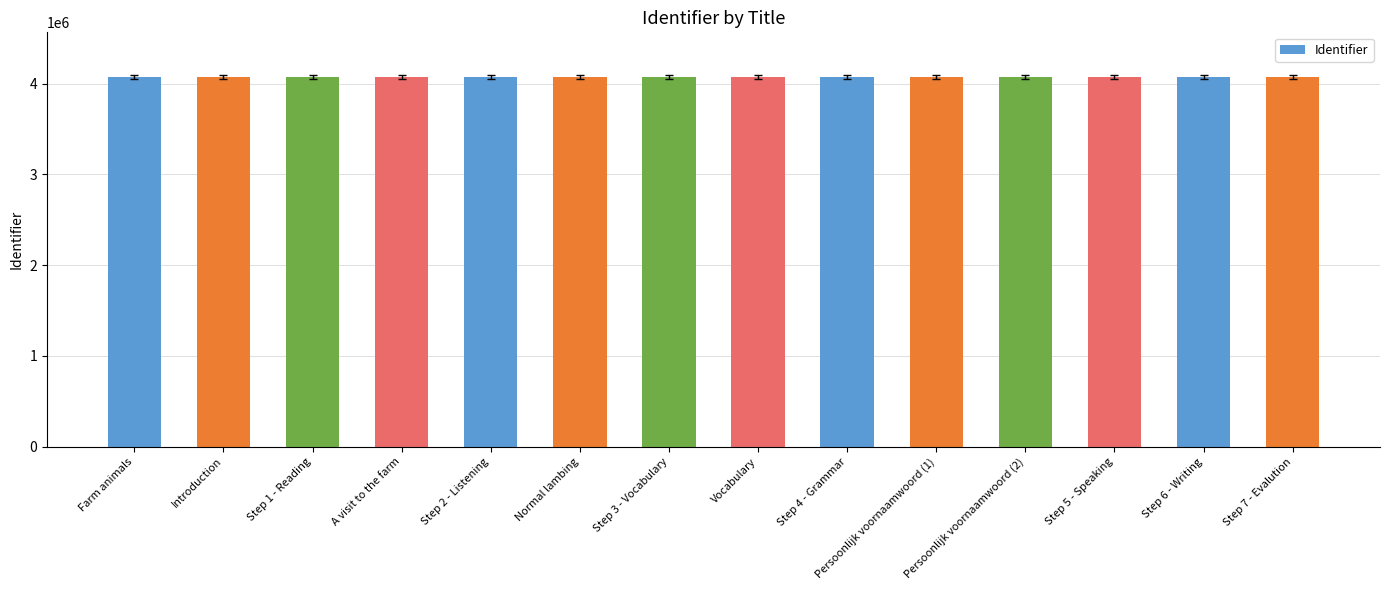

What is the difference between the values at Step 1 - Reading and Step 4 - Grammar?

3403